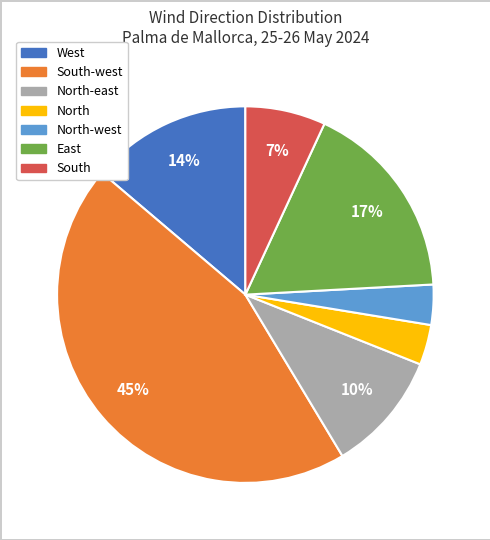

To the nearest percent, what is the average slice percentage?

14%